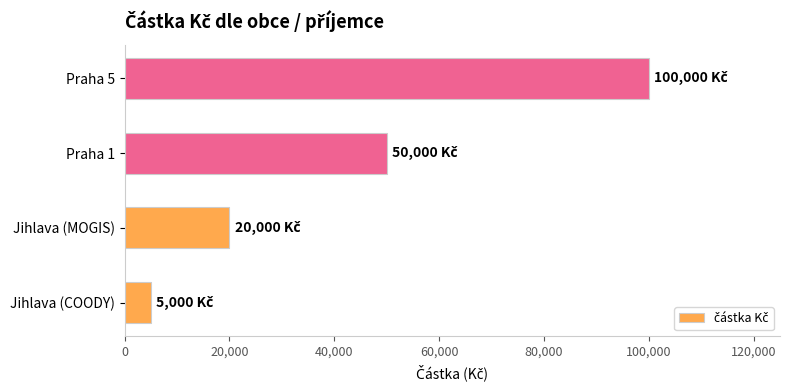

Reading bottom to top, list all the values displayed in this chart.

Jihlava (COODY)=5000	Jihlava (MOGIS)=20000	Praha 1=50000	Praha 5=100000